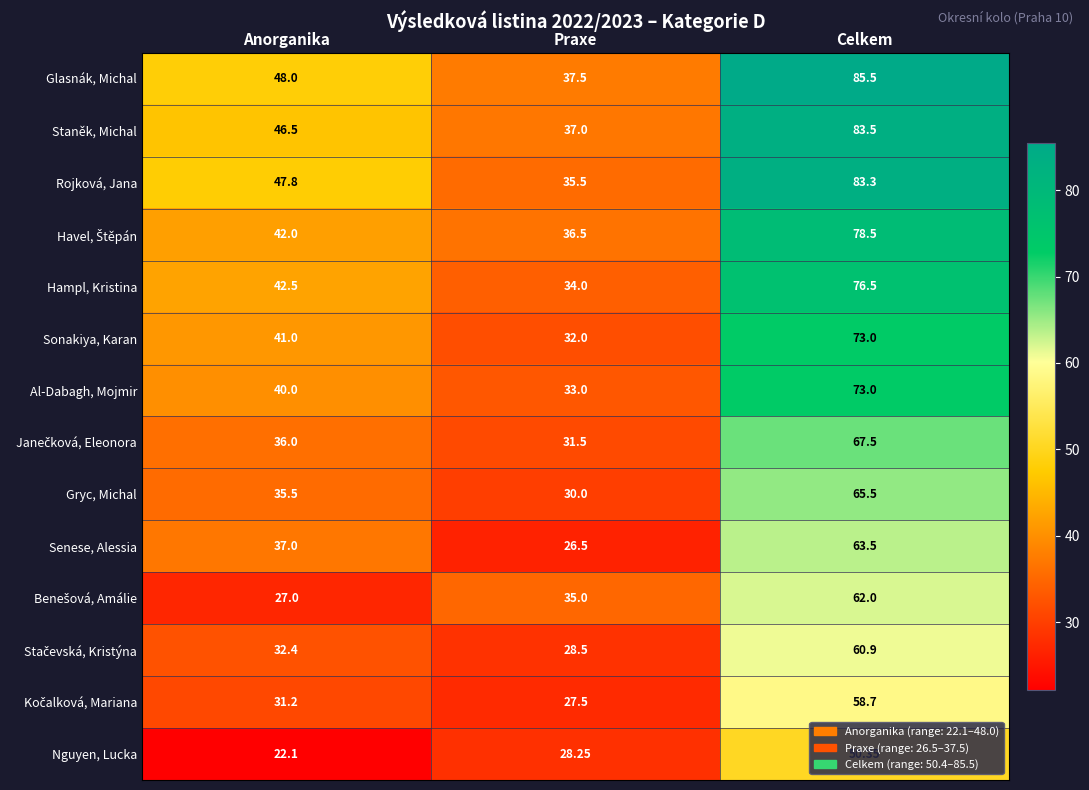

Rank the categories by Gryc, Michal value from lowest to highest.

Praxe, Anorganika, Celkem